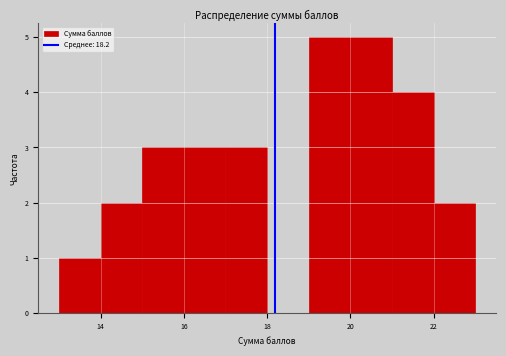

How tall is the bar that spans 15 to 16 on the x-axis? The values are not printed on the chart, so give them approximately, as read against the axis.

3